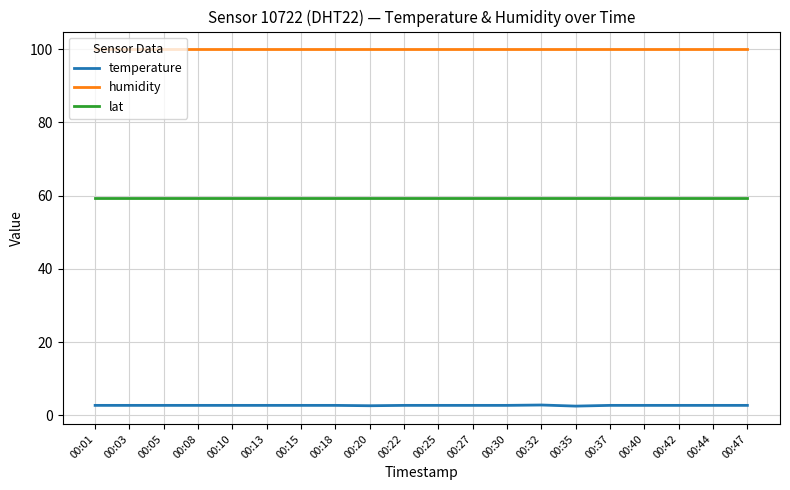

True or false: lat and humidity cross at least once.

False